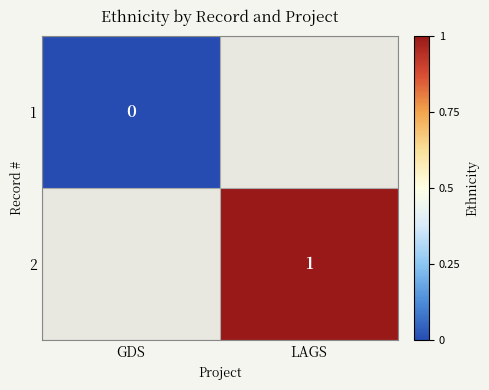

The 2 series shows 0 at LAGS. True or false?

False